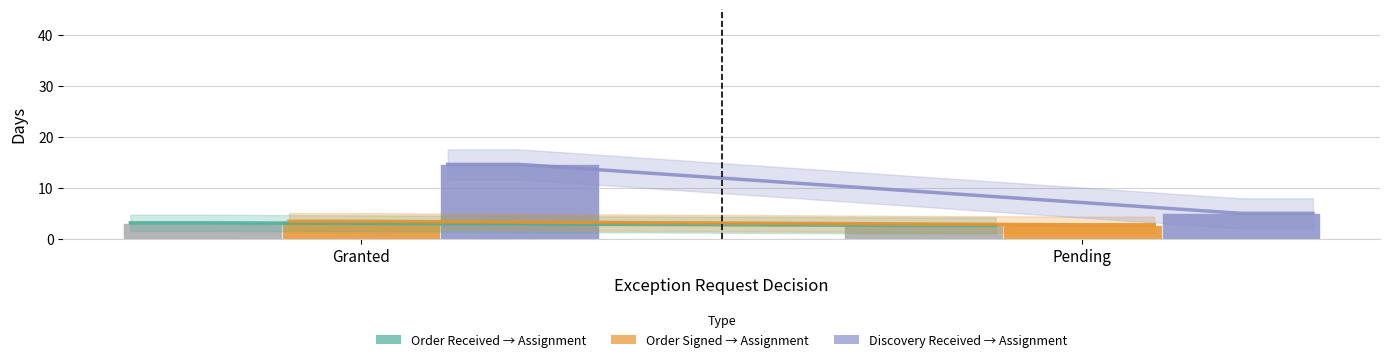

At which category is the sum across all series the highest?

Granted